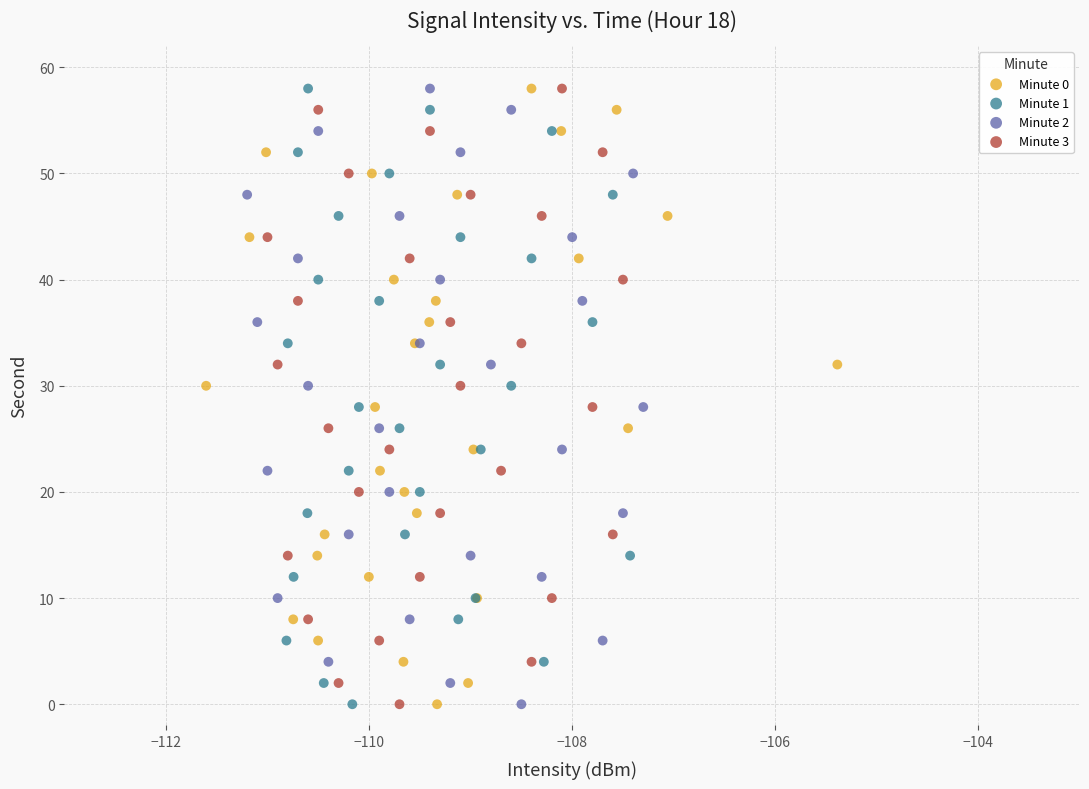

What are all the series names shown in the legend?

Minute 0, Minute 1, Minute 2, Minute 3